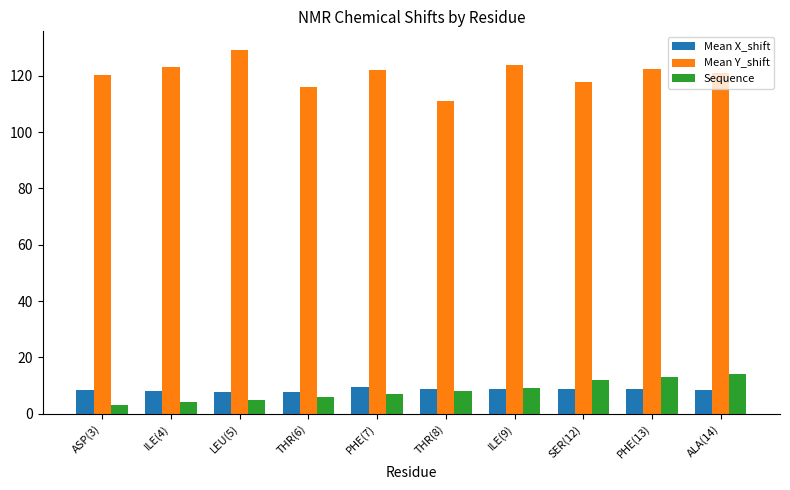

Between THR(8) and ALA(14), which series saw the biggest shift?

Mean Y_shift